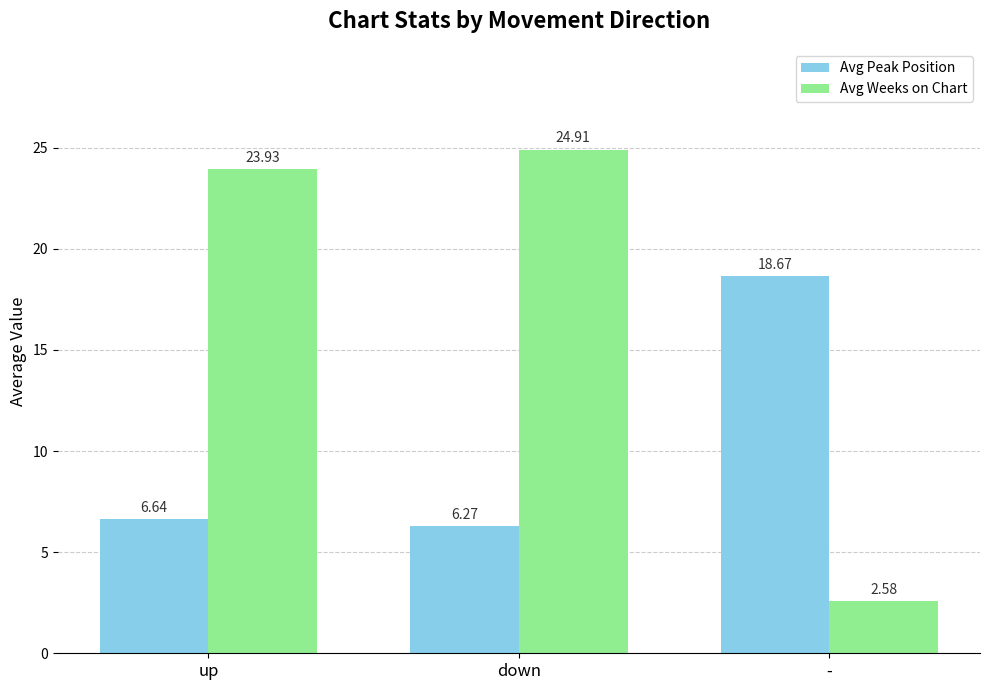

What is the sum of all Avg Peak Position values?

31.6